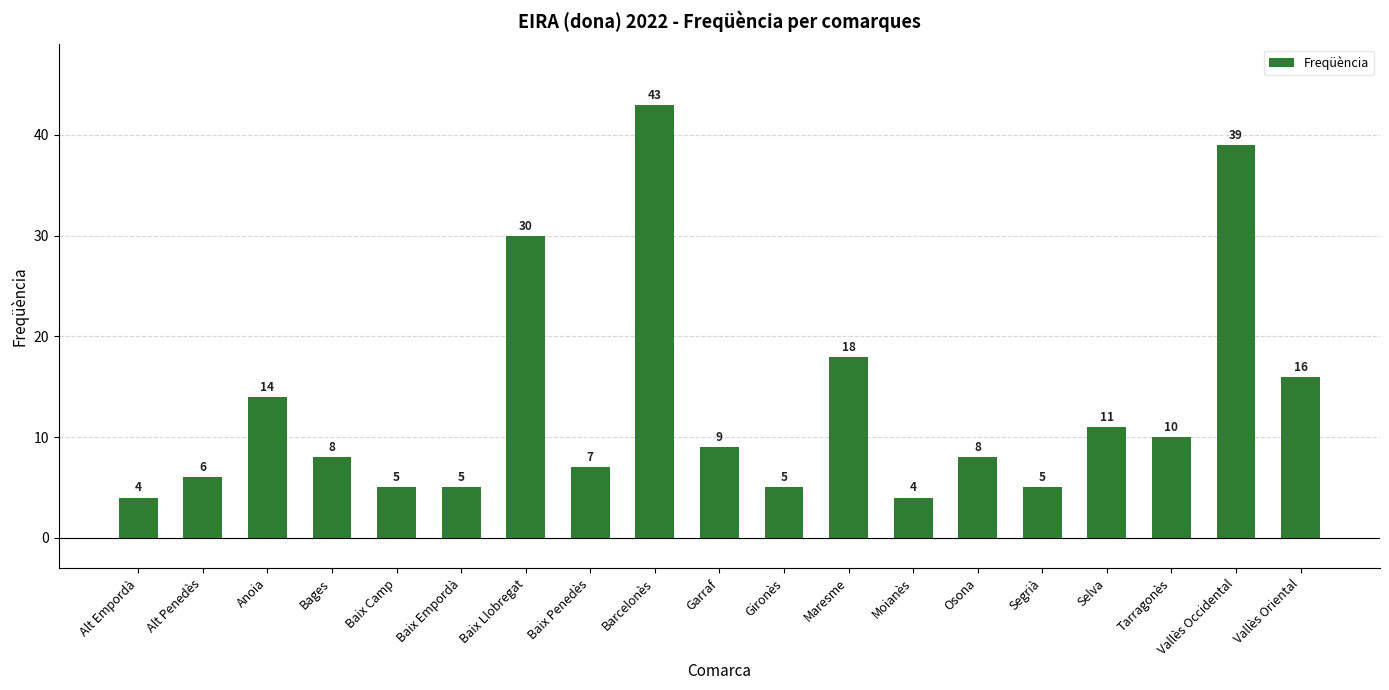

Reading left to right, transcribe all the data shown in this chart.

4	6	14	8	5	5	30	7	43	9	5	18	4	8	5	11	10	39	16